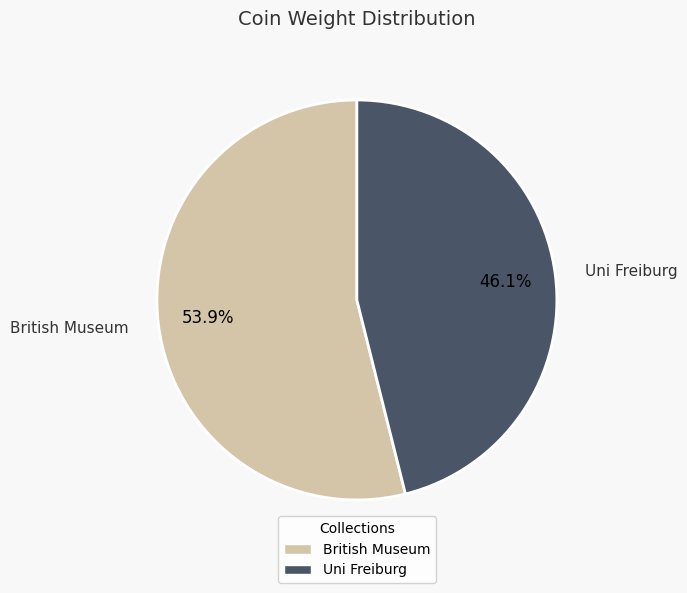

Is there a majority slice in this chart?

Yes